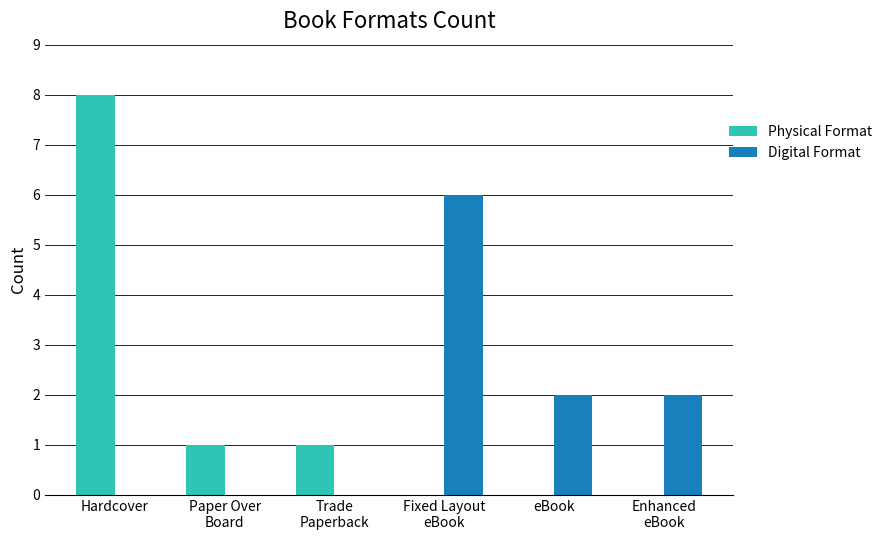

The value of Digital Format at eBook is 2. True or false?

True